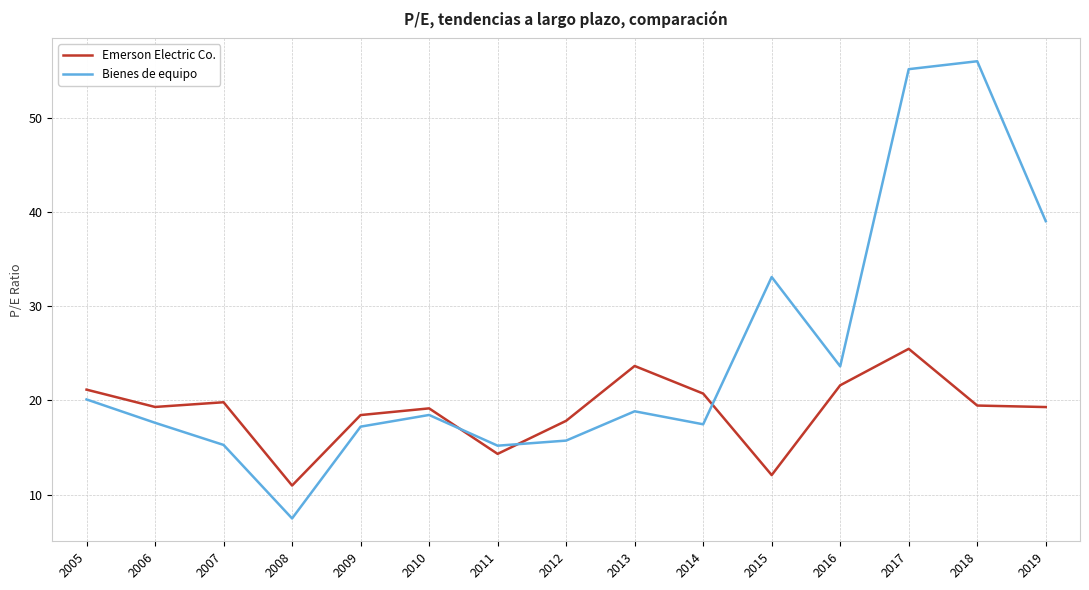

Rank the series by their maximum value, from lowest to highest.

Emerson Electric Co., Bienes de equipo